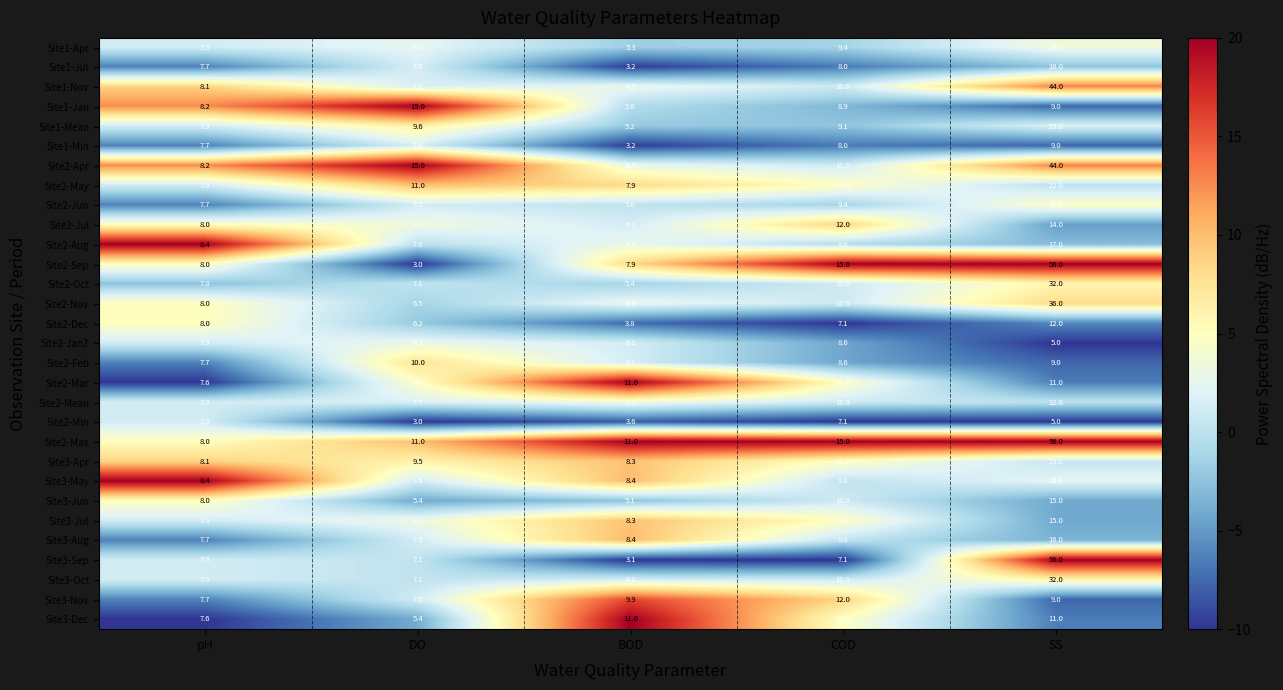

Count the number of categories in the chart.

5